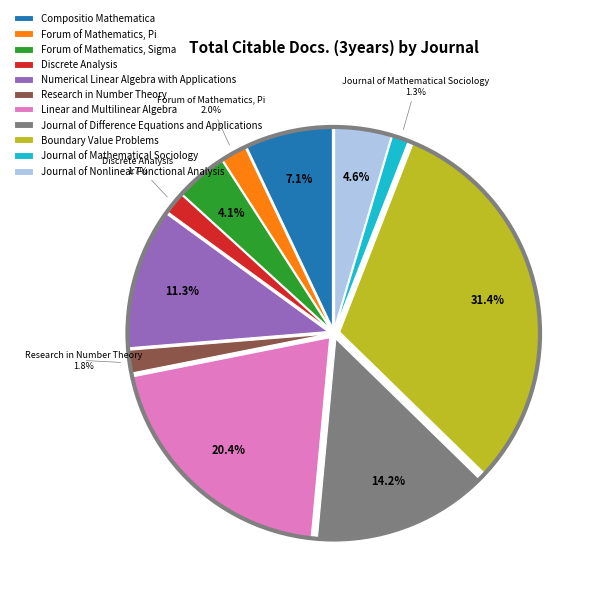

Does Compositio Mathematica account for over 50% of the chart?

No